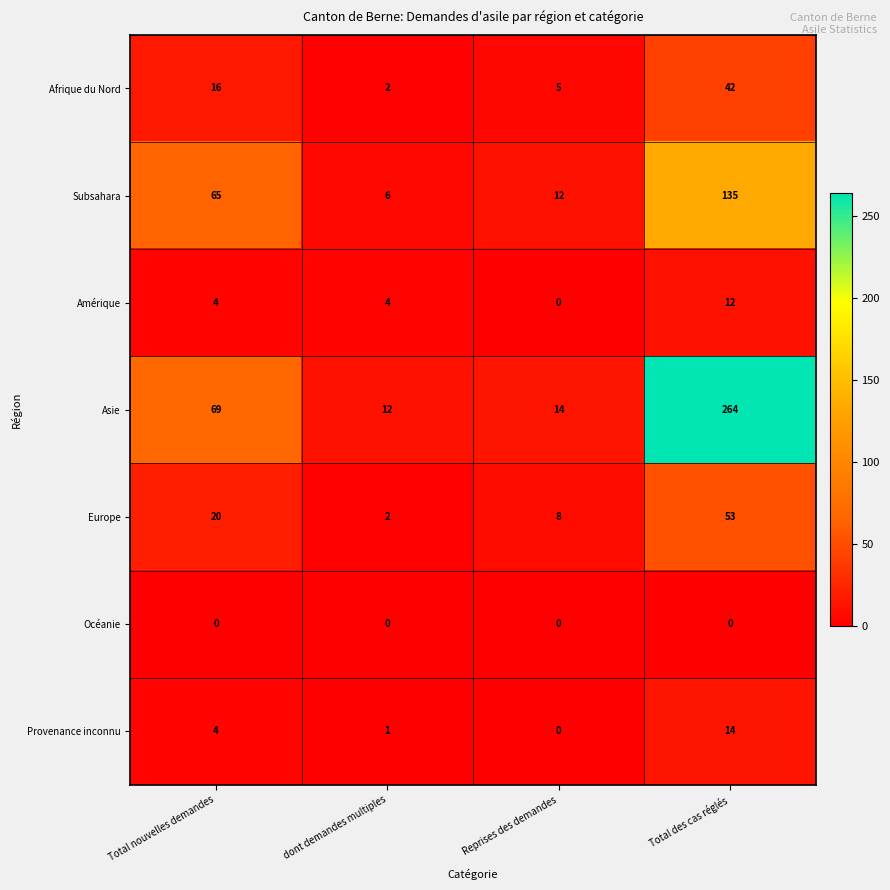

What is the sum of all Provenance inconnu values?

19